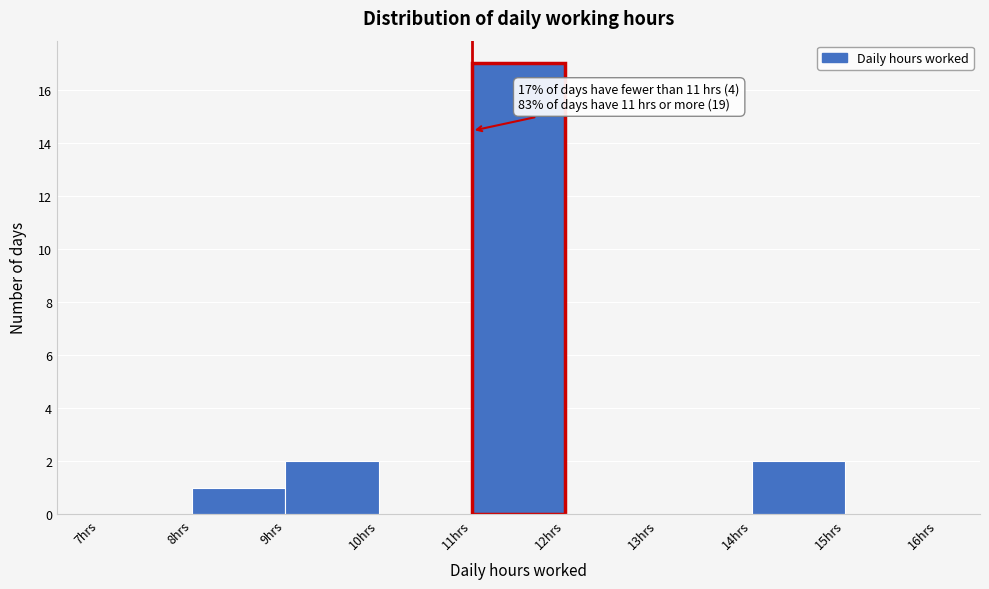

Which range on the x-axis has the tallest bar?

11 to 12